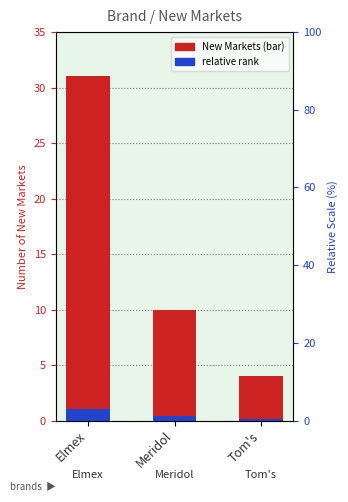

What is the average value?

15